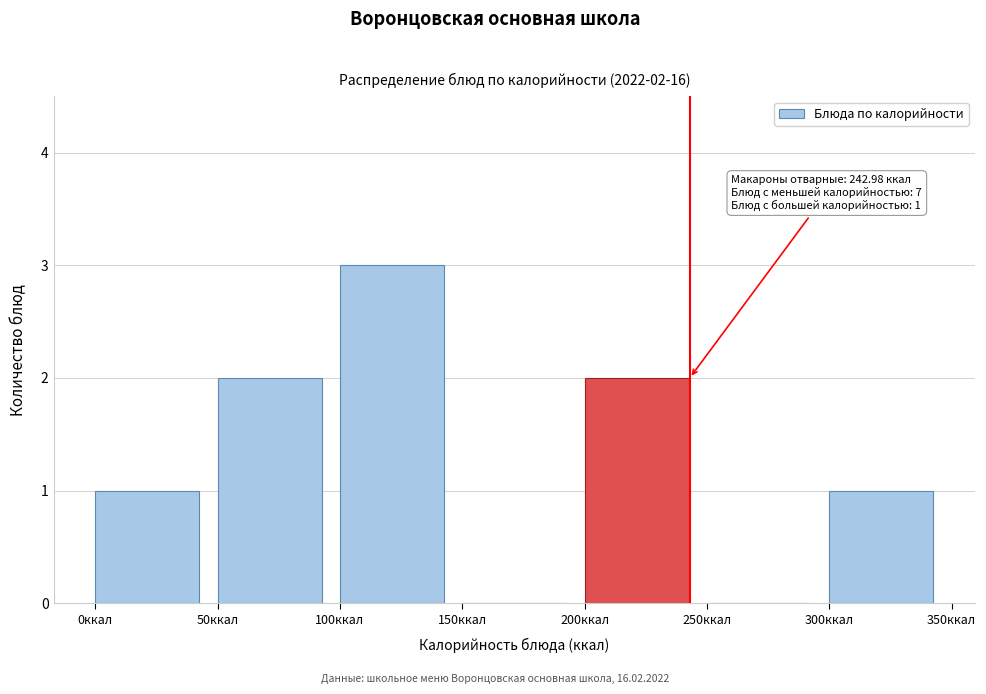

Which range on the x-axis has the tallest bar?

100 to 150